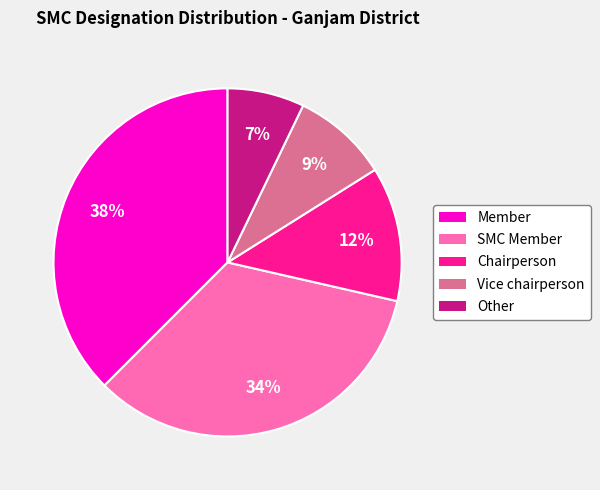

Rank the categories by value from highest to lowest.

Member, SMC Member, Chairperson, Vice chairperson, Other